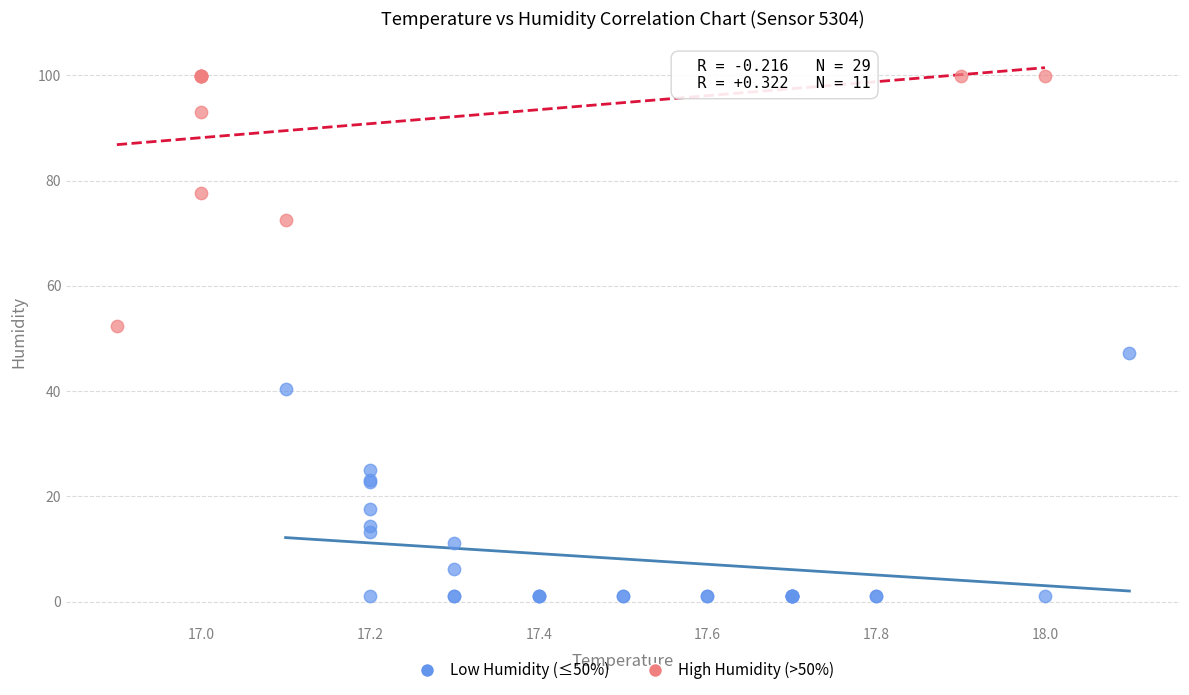

Which series contains the highest Y value?

High Humidity (>50%)